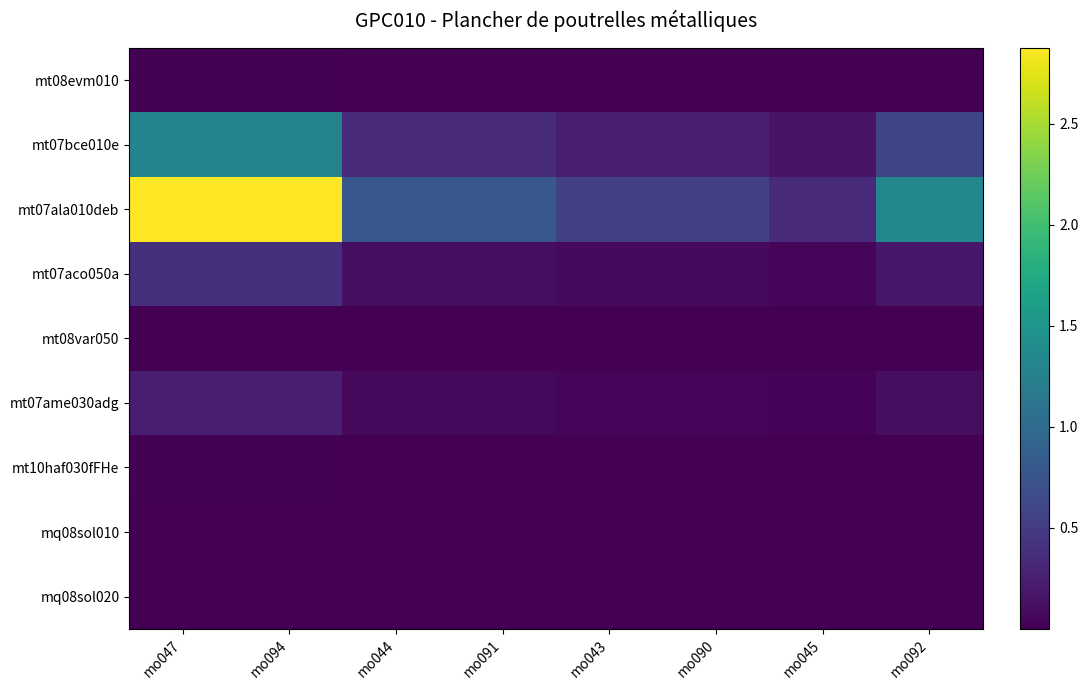

Reading right to left, extract all data points from this chart.

mt08evm010: mo092=0.0	mo045=0.0	mo090=0.0	mo043=0.0	mo091=0.0	mo044=0.0	mo094=0.0	mo047=0.0
mt07bce010e: mo092=0.6	mo045=0.2	mo090=0.2	mo043=0.2	mo091=0.3	mo044=0.3	mo094=1.3	mo047=1.3
mt07ala010deb: mo092=1.3	mo045=0.3	mo090=0.5	mo043=0.5	mo091=0.8	mo044=0.8	mo094=2.9	mo047=2.9
mt07aco050a: mo092=0.2	mo045=0.0	mo090=0.1	mo043=0.1	mo091=0.1	mo044=0.1	mo094=0.4	mo047=0.4
mt08var050: mo092=0.0	mo045=0.0	mo090=0.0	mo043=0.0	mo091=0.0	mo044=0.0	mo094=0.0	mo047=0.0
mt07ame030adg: mo092=0.1	mo045=0.0	mo090=0.0	mo043=0.0	mo091=0.1	mo044=0.1	mo094=0.2	mo047=0.2
mt10haf030fFHe: mo092=0.0	mo045=0.0	mo090=0.0	mo043=0.0	mo091=0.0	mo044=0.0	mo094=0.0	mo047=0.0
mq08sol010: mo092=0.0	mo045=0.0	mo090=0.0	mo043=0.0	mo091=0.0	mo044=0.0	mo094=0.0	mo047=0.0
mq08sol020: mo092=0.0	mo045=0.0	mo090=0.0	mo043=0.0	mo091=0.0	mo044=0.0	mo094=0.0	mo047=0.0